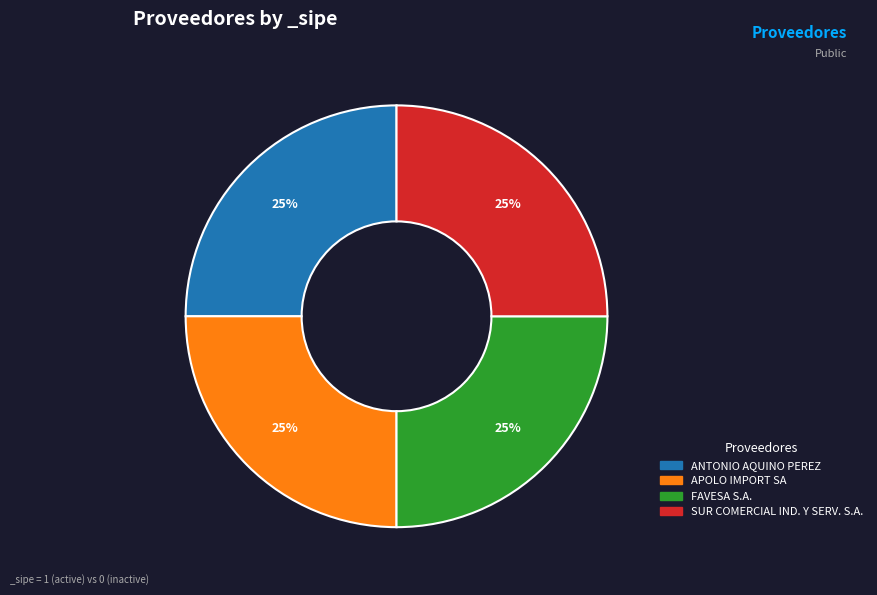

Does any single category account for the majority?

No